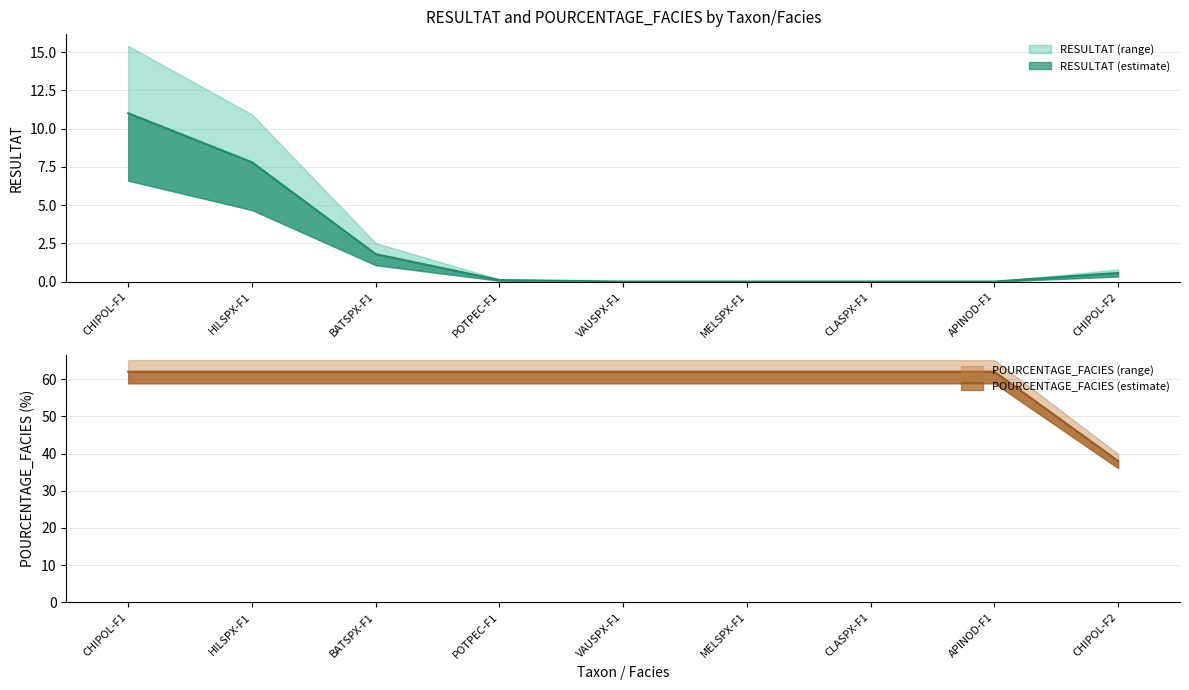

What is the approximate value of POURCENTAGE_FACIES at VAUSPX-F1?

62.0